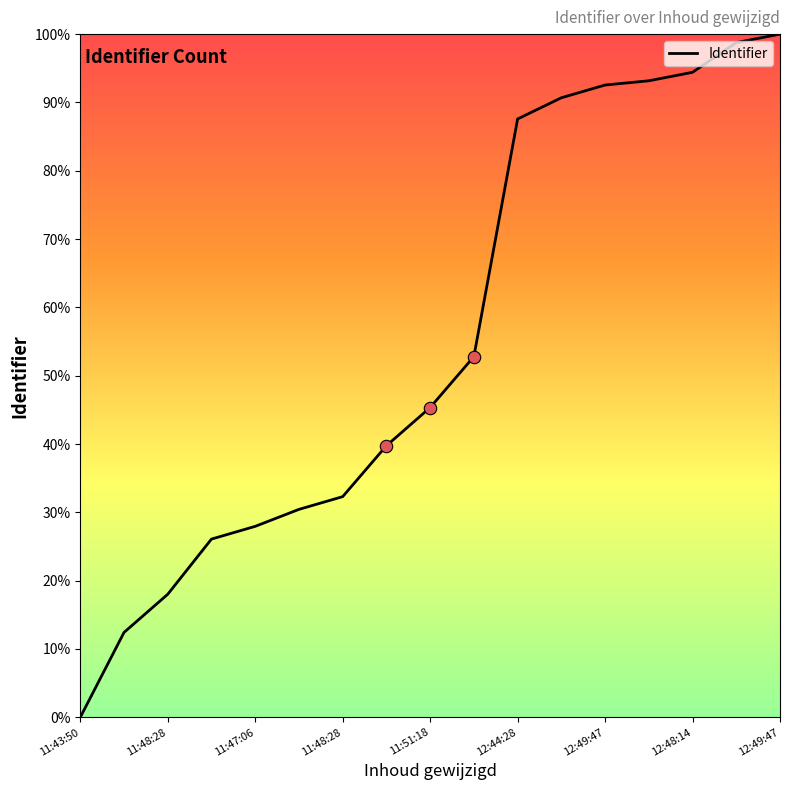

What is the difference between the maximum and minimum values?

100.0